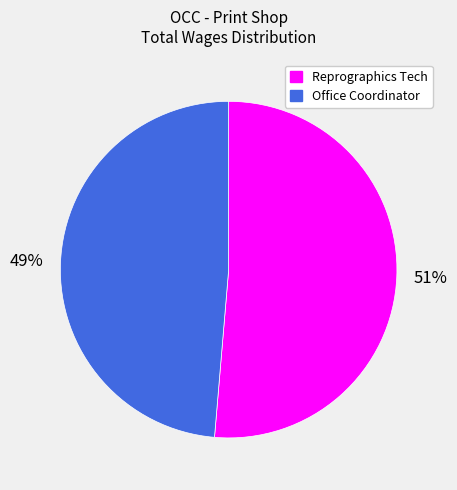

What is the smallest slice in the pie chart?

Office Coordinator